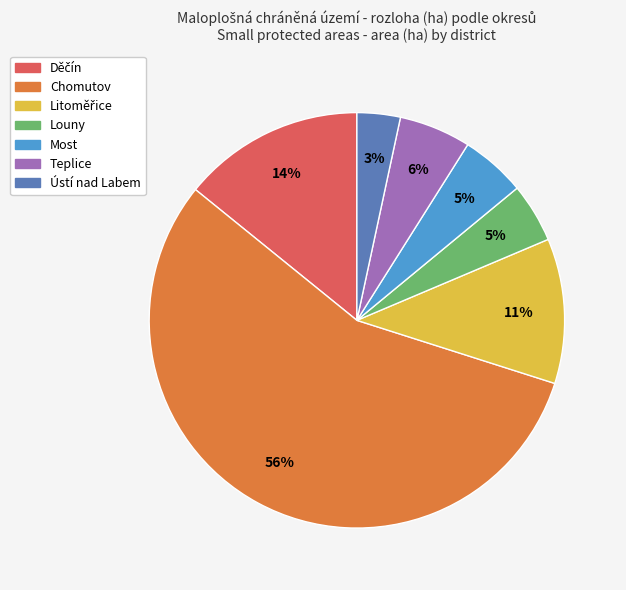

The Ústí nad Labem slice represents 3% of the pie. True or false?

True